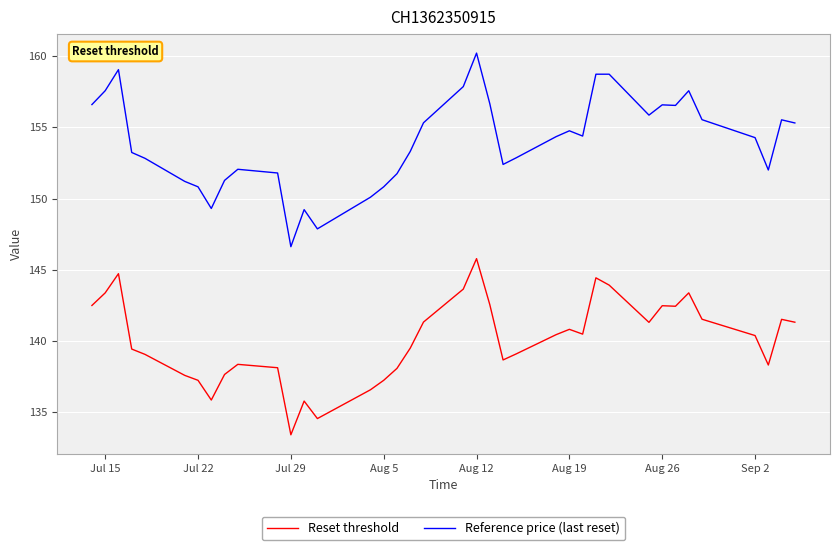

Where does the Reference price (last reset) series first go above 154?

Jul 15